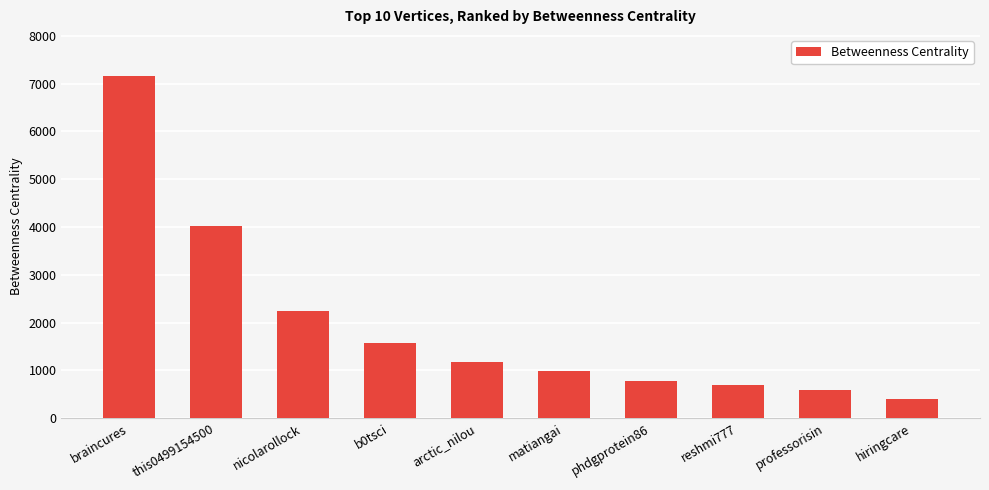

The value at phdgprotein86 is 323.0. True or false?

False